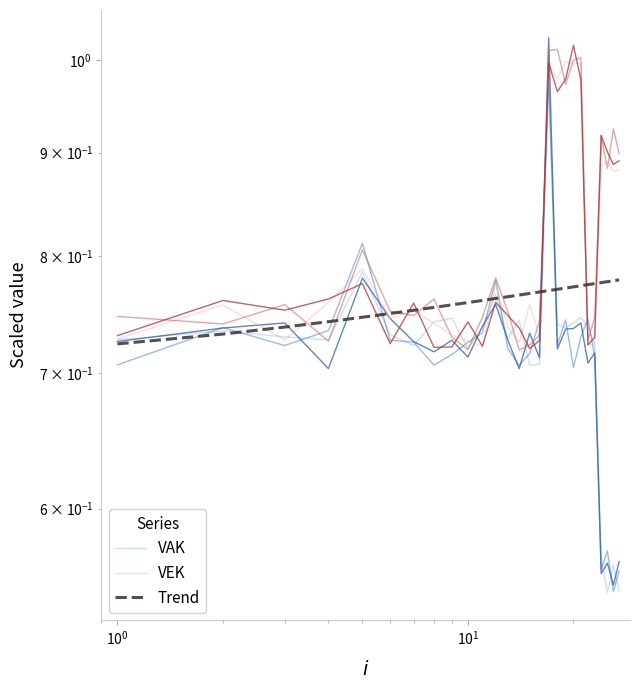

Is it true that VAK equals 1.2 at 7?

False